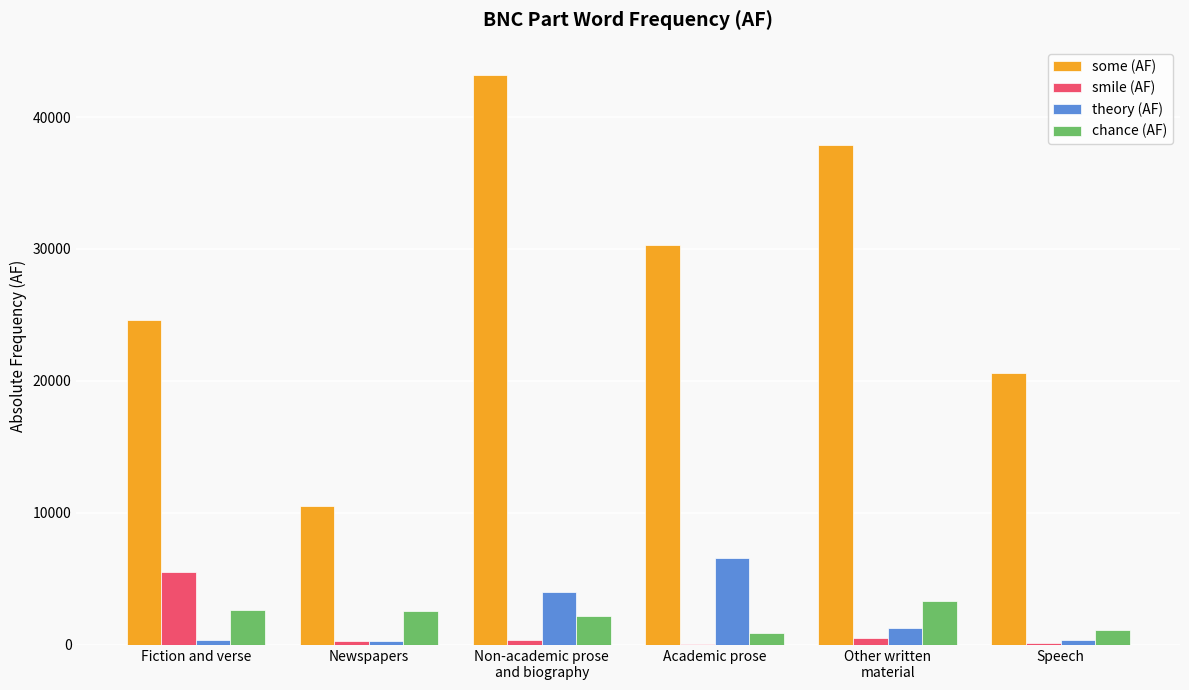

At which label does smile (AF) reach its peak?

Fiction and verse